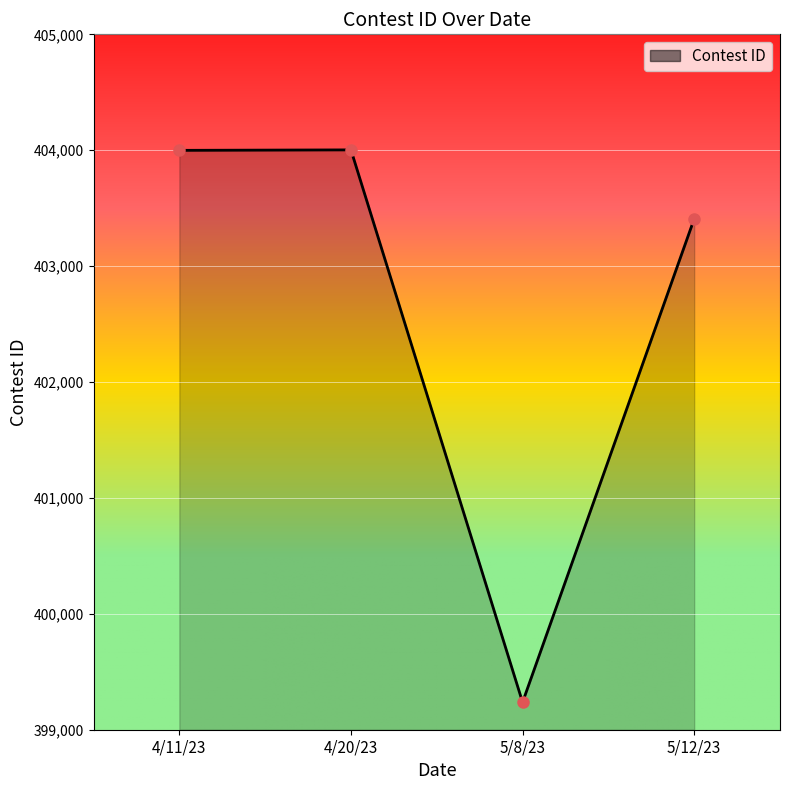

Is it true that the value at 4/11/23 is 403999?

True